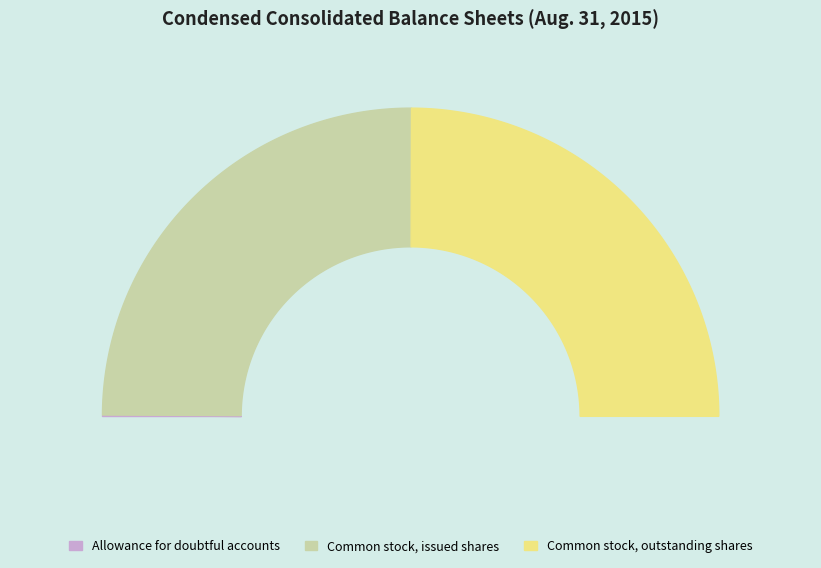

What percentage is the Common stock, issued shares slice, to the nearest percent?

50%